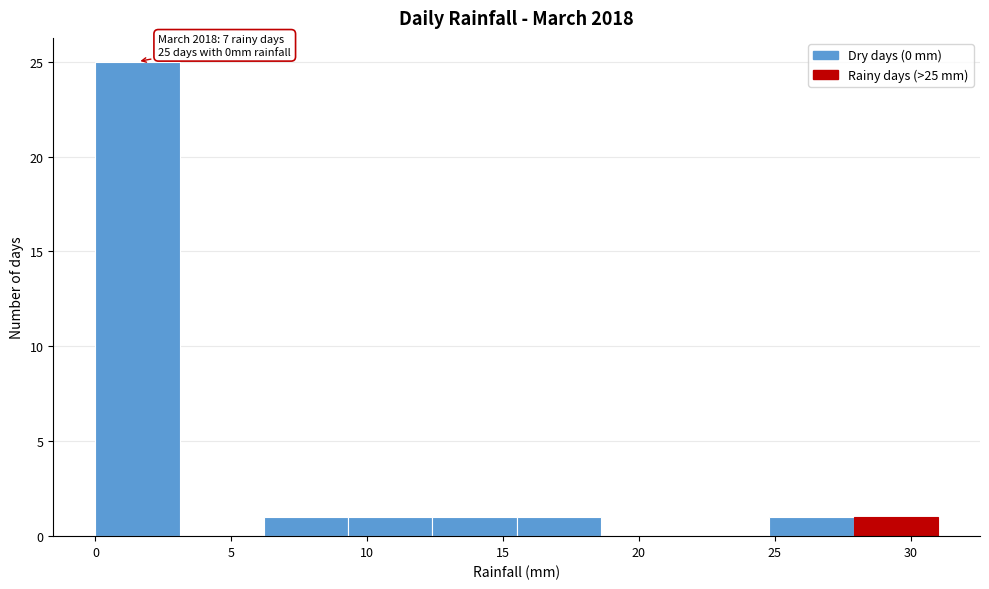

Over which range of the x-axis is the bar tallest?

0.0 to 3.1